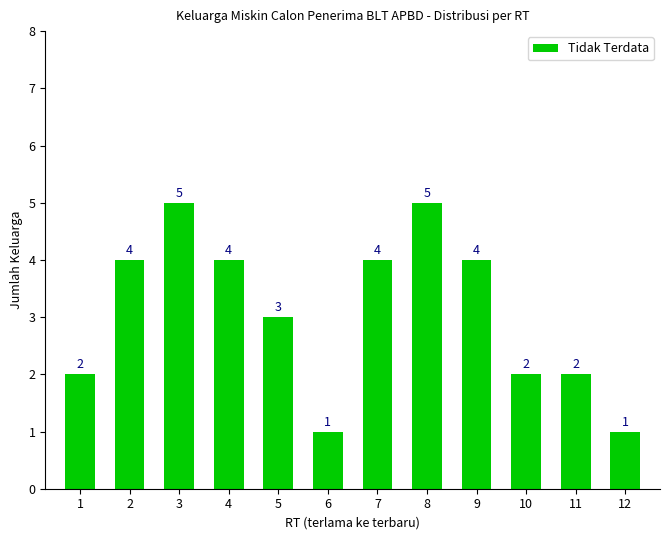

What is the change in value from 6 to 11?

+1